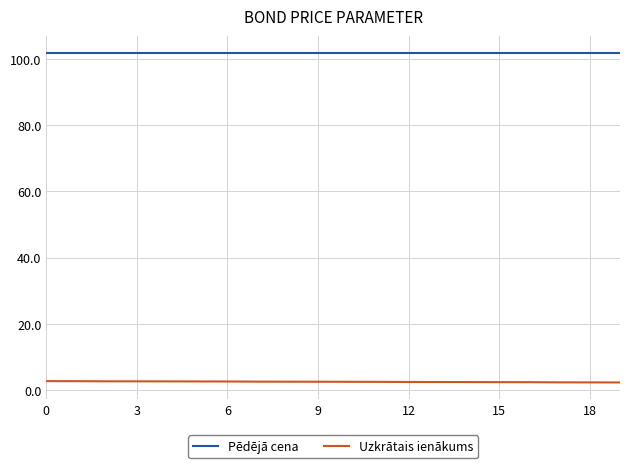

True or false: Pēdējā cena and Uzkrātais ienākums intersect in this chart.

False